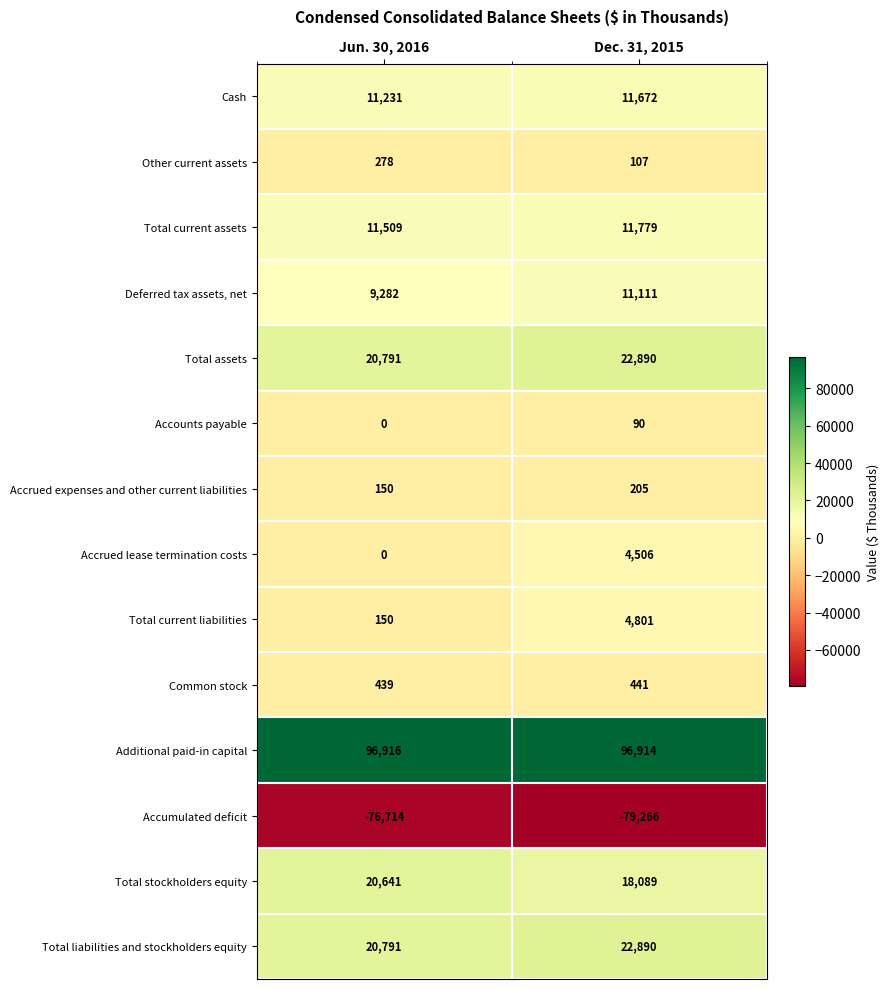

The value of Total assets at Dec. 31, 2015 is 22890. True or false?

True